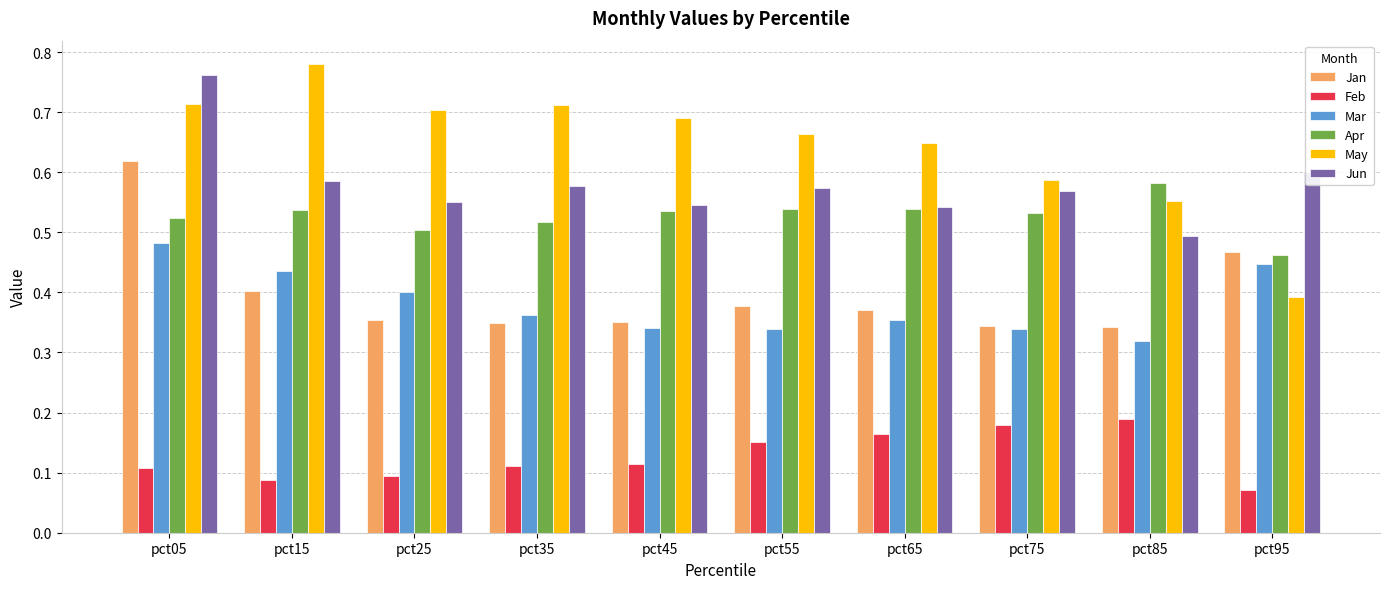

Which label corresponds to the largest value in the chart?

pct15